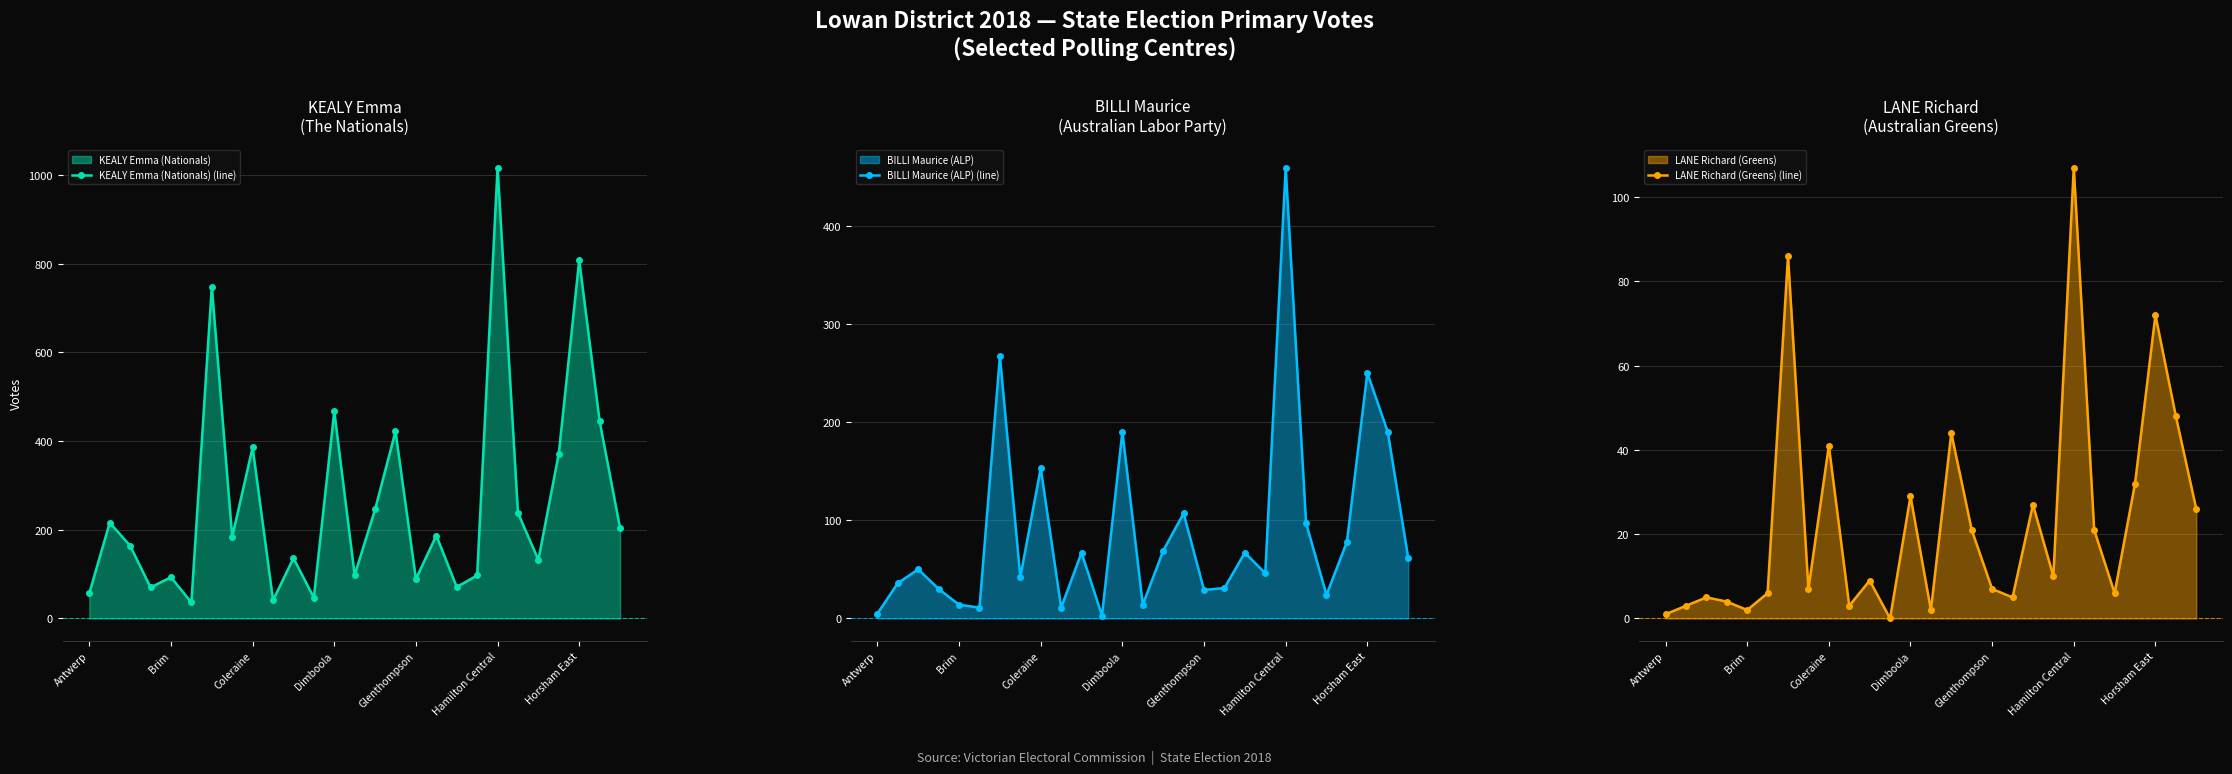

Reading left to right, extract all data points from this chart.

KEALY Emma (Nationals) (line): 57	216	164	70	93	36	748	184	386	41	136	47	467	98	246	422	89	187	71	97	1017	238	132	372	808	445	204
BILLI Maurice (ALP) (line): 5	36	50	30	14	11	267	42	153	11	67	3	190	14	69	107	29	31	67	46	459	97	24	78	250	190	62
LANE Richard (Greens) (line): 1	3	5	4	2	6	86	7	41	3	9	0	29	2	44	21	7	5	27	10	107	21	6	32	72	48	26